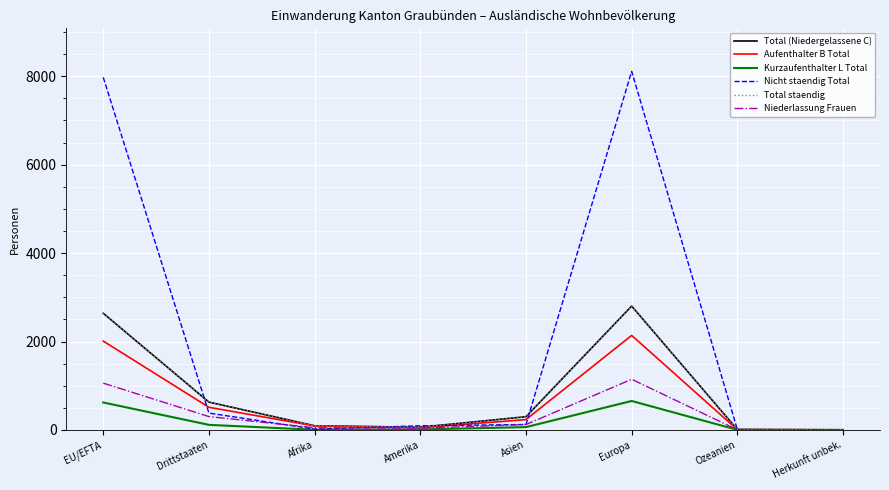

What is the difference between the maximum and minimum values in the Total staendig series?

2798